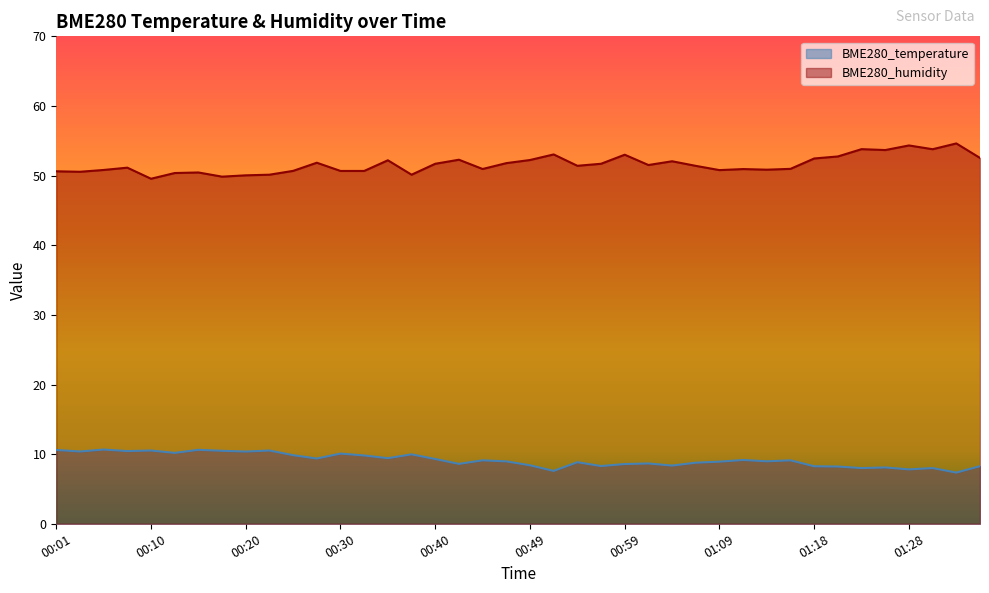

Where is the first local minimum for BME280_humidity?

00:03